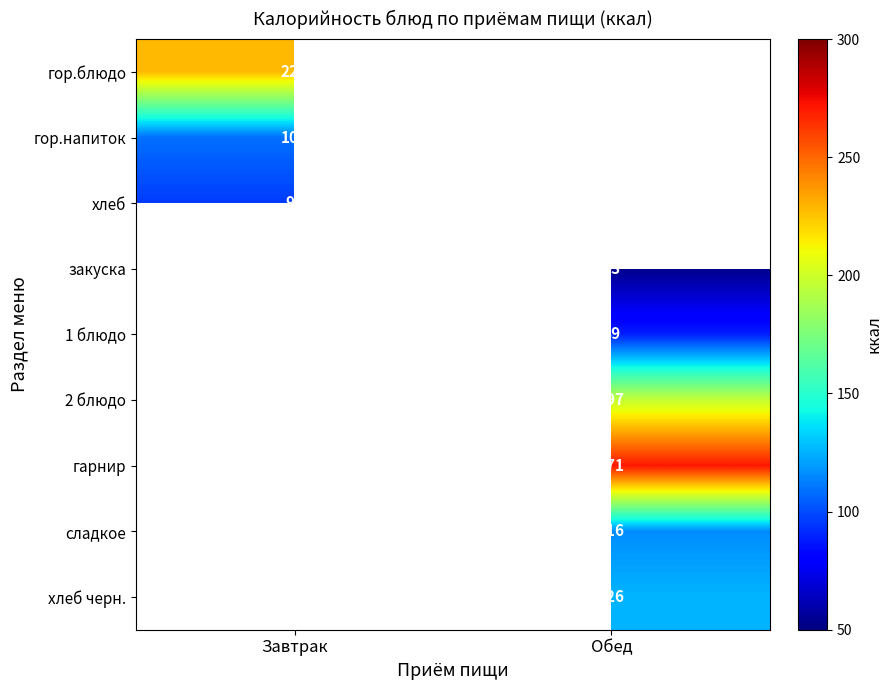

Is it true that закуска equals 77 at Обед?

False